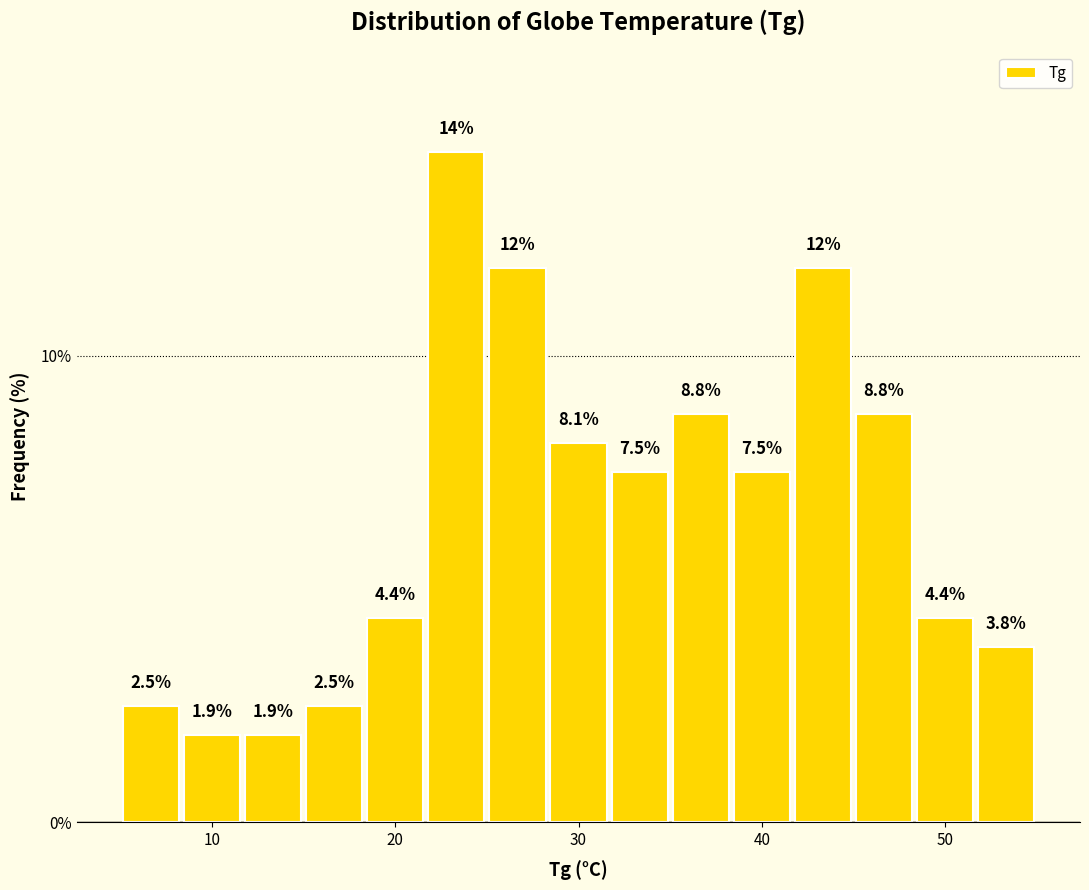

Around what value on the x-axis is the tallest bar? Give the approximate position of its centre, as read against the axis.

23